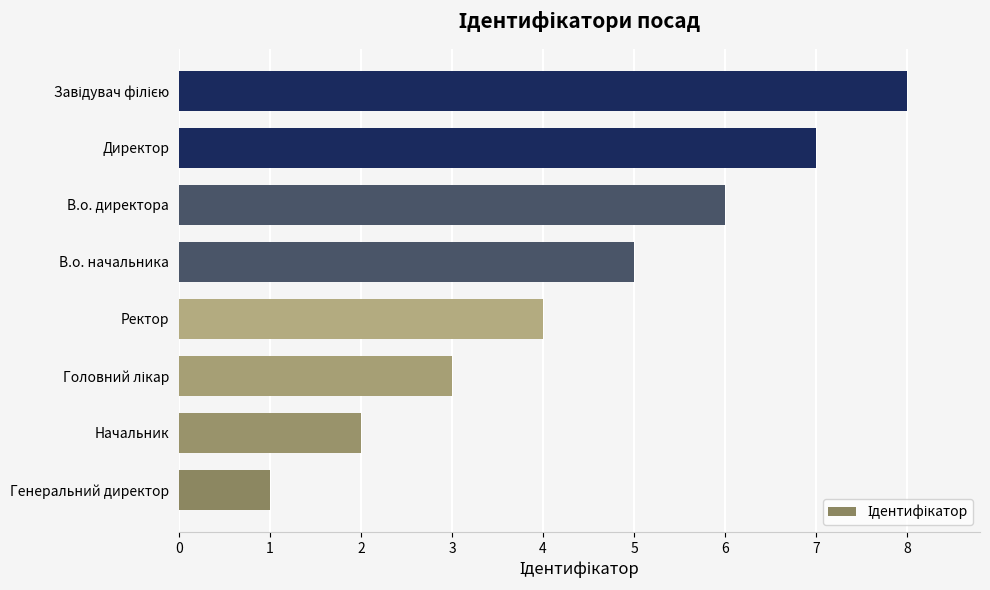

Which label corresponds to the smallest value in the chart?

Генеральний директор